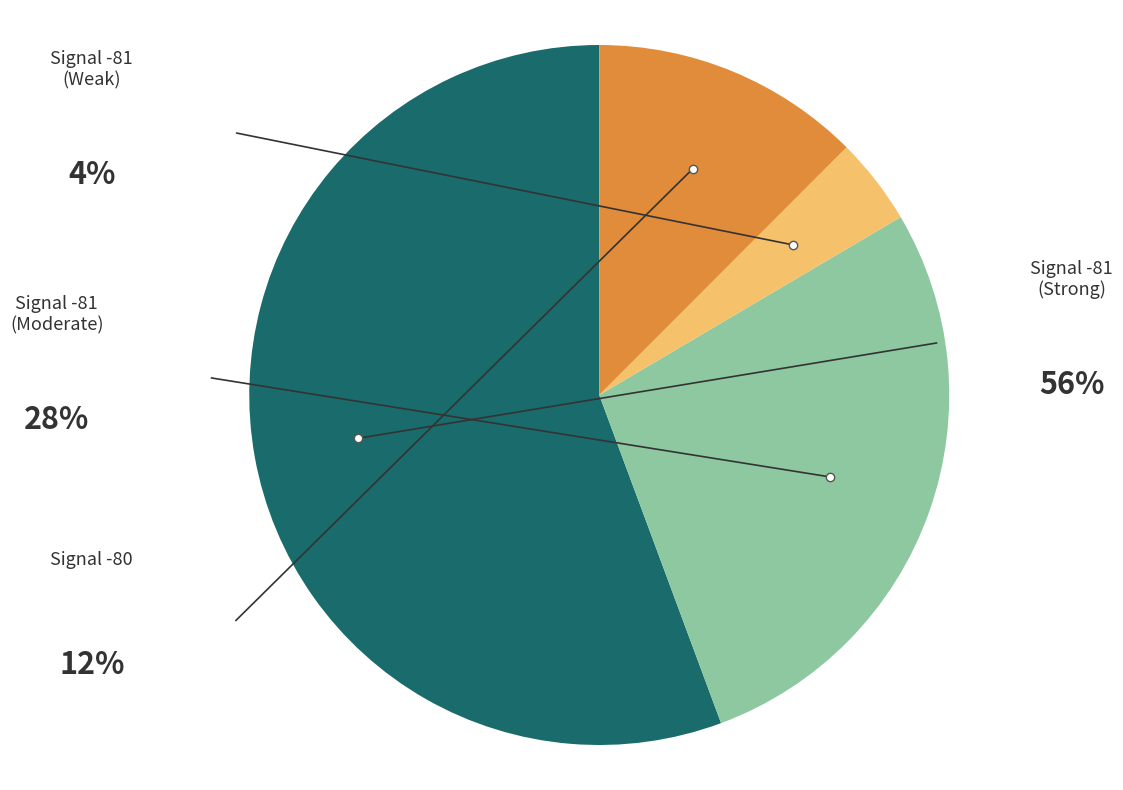

Is there any slice that represents more than half of the pie?

Yes